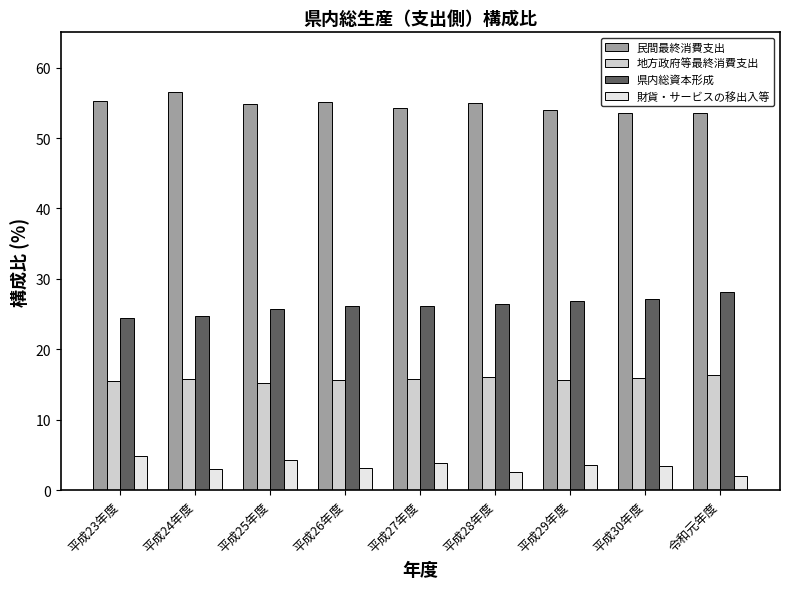

What is the sum of the 地方政府等最終消費支出 values at 平成25年度 and 平成23年度?

30.8